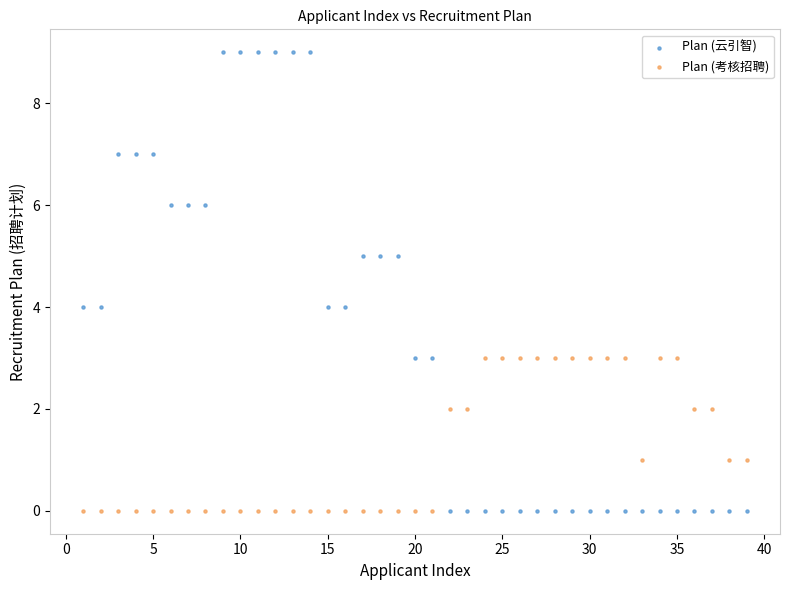

Which series has the largest Y range (max minus min)?

Plan (云引智)